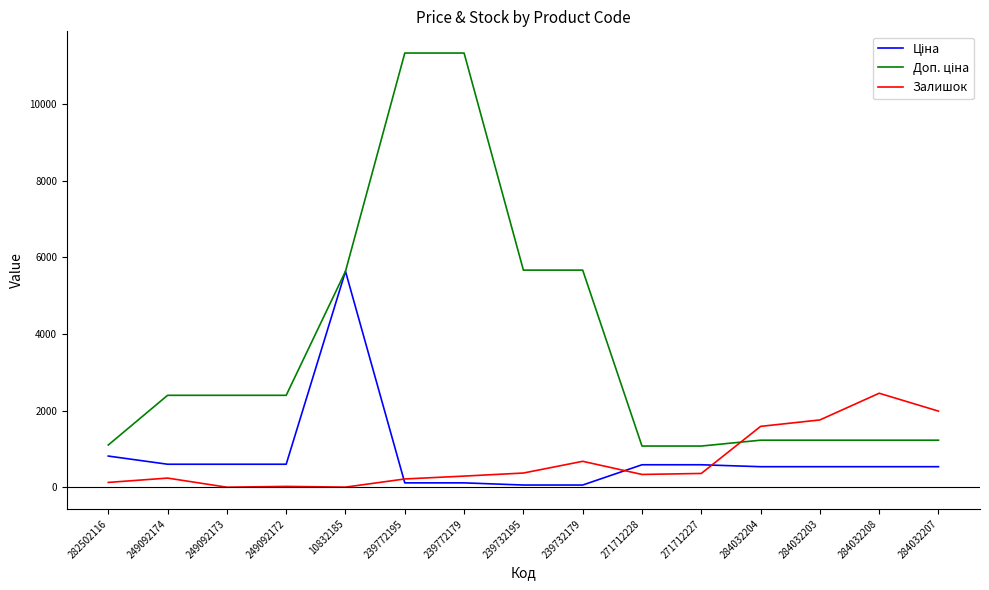

What position from the right is 239772195?

10